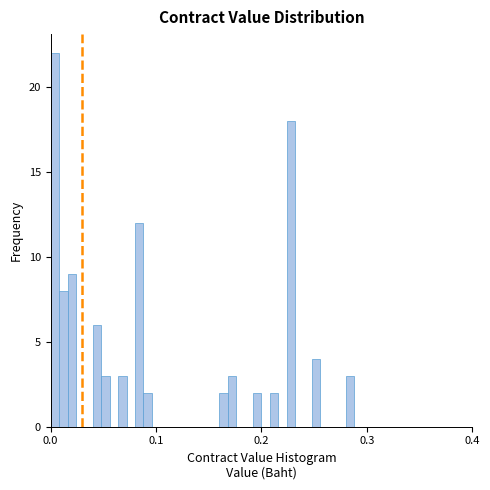

Around what value on the x-axis is the tallest bar? Give the approximate position of its centre, as read against the axis.

0.00